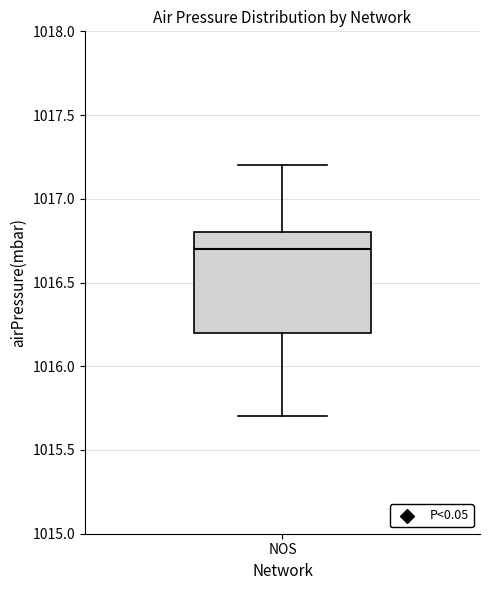

Read this box plot against the y-axis: the position of the median line, the range covered by the box, and the ends of both whiskers. The values are not printed on the chart, so give them approximately, as read against the axis.

median 1016.7, box 1016.2 to 1016.8, whiskers 1015.7 to 1017.2